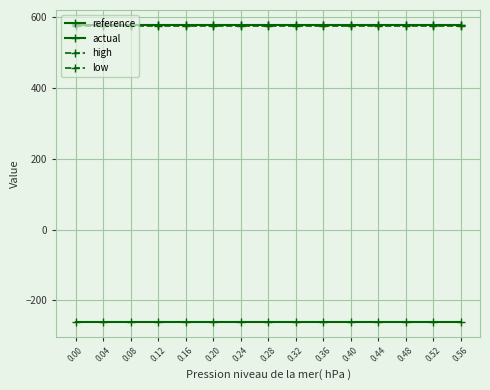

Count the number of data series in this chart.

4